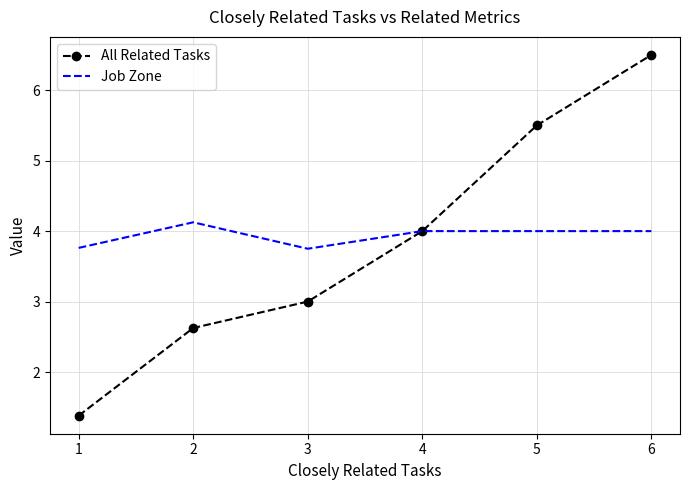

Rank the series at 2 from highest to lowest value.

Job Zone, All Related Tasks